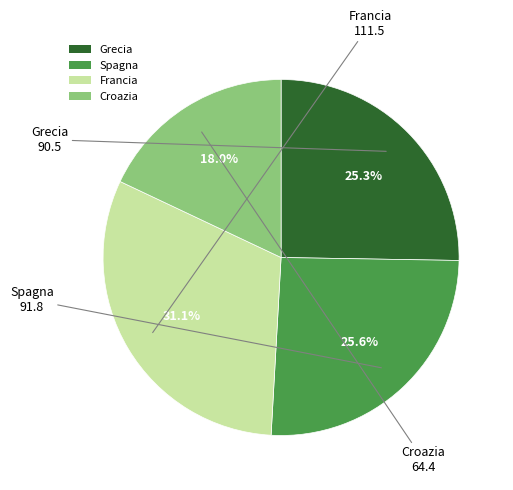

What percentage is NOT represented by Grecia?

74.7%